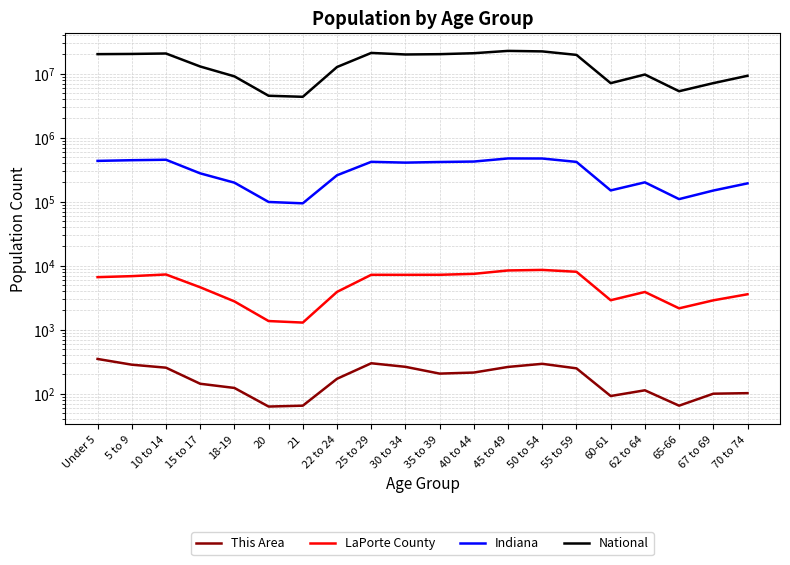

What is the difference between the highest and lowest values at 35 to 39?

20179436